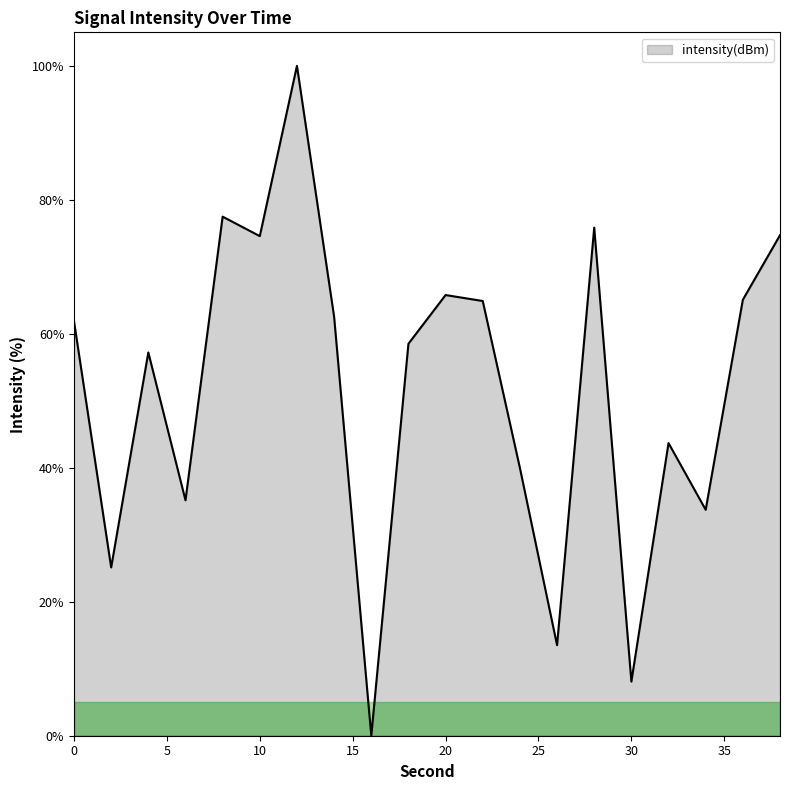

What is the greatest value displayed?

100.0